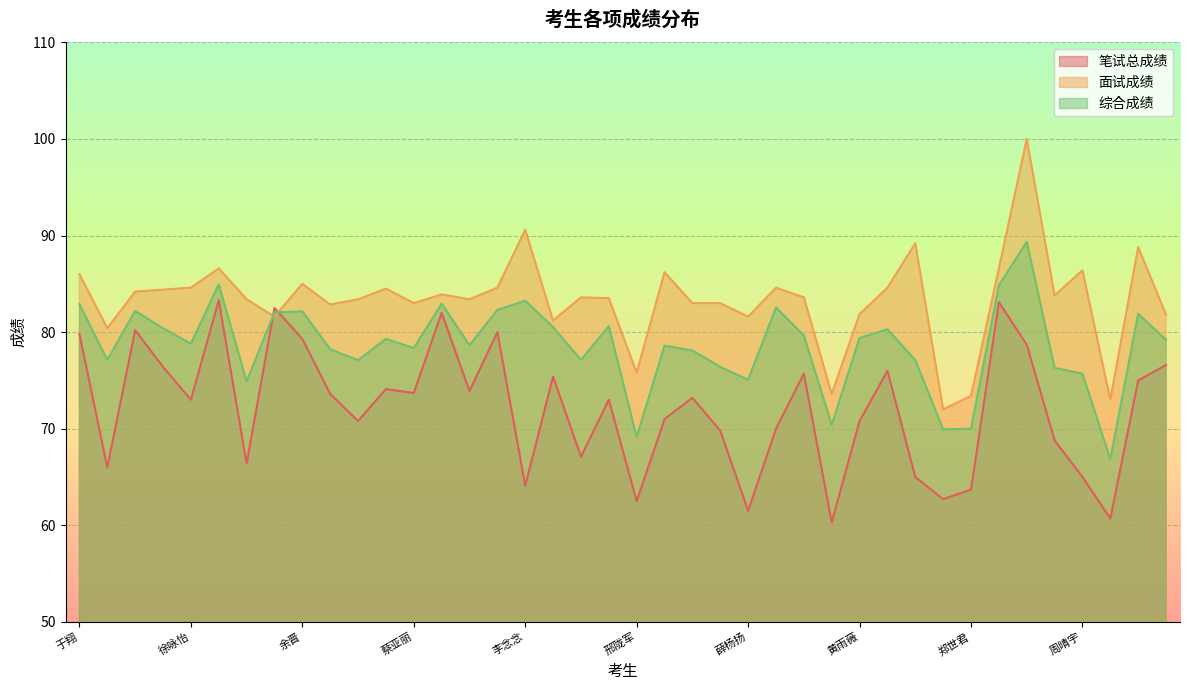

What is the total value across all series at 黄雨薇?

232.1